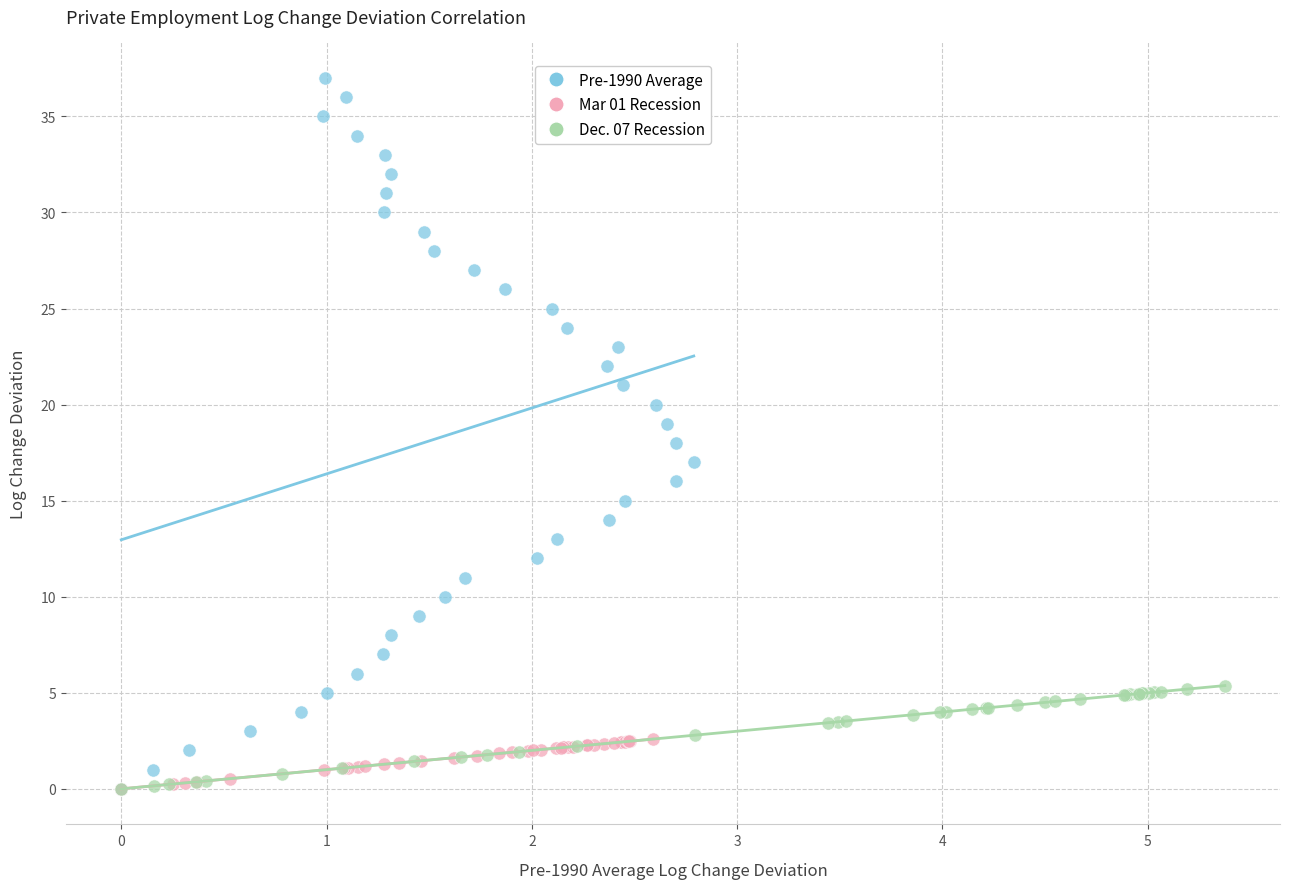

Which series has the widest spread of Y values?

Pre-1990 Average